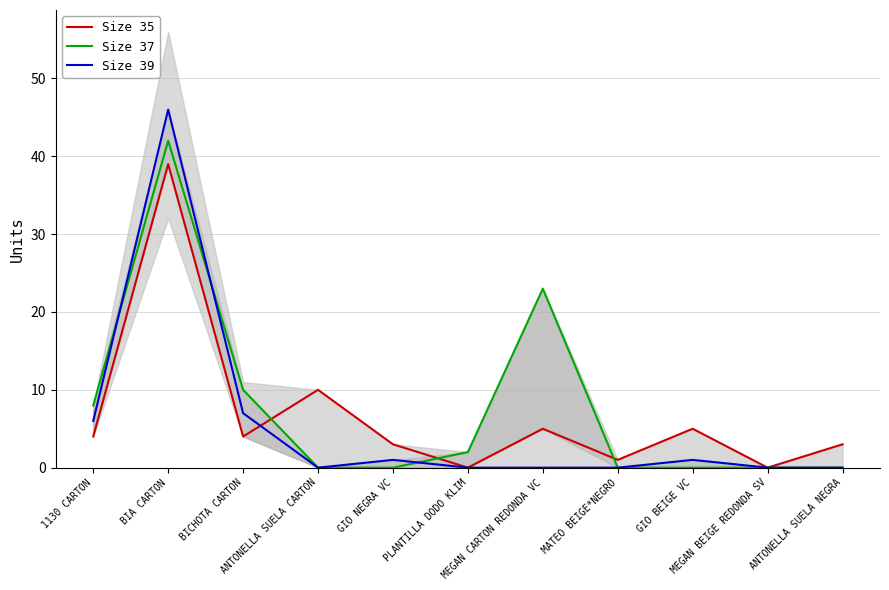

How many interior local valleys does the Size 39 series have?

1